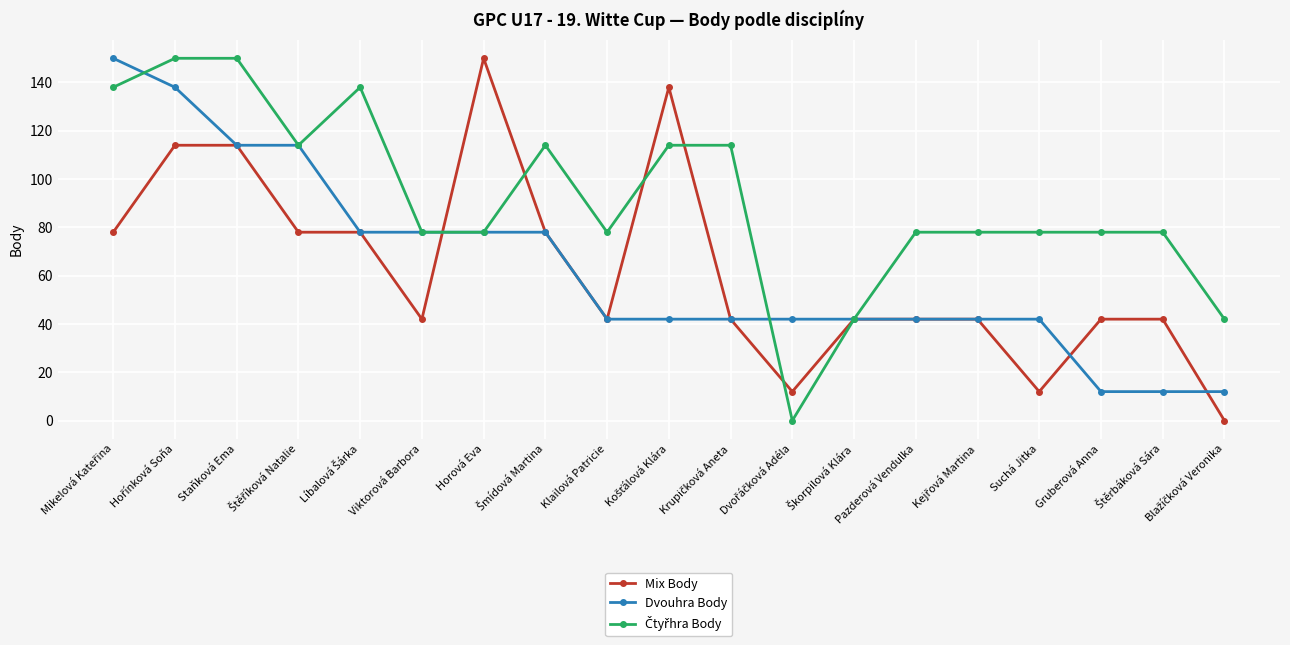

True or false: Mix Body has more than 1 points higher than both neighbors.

True